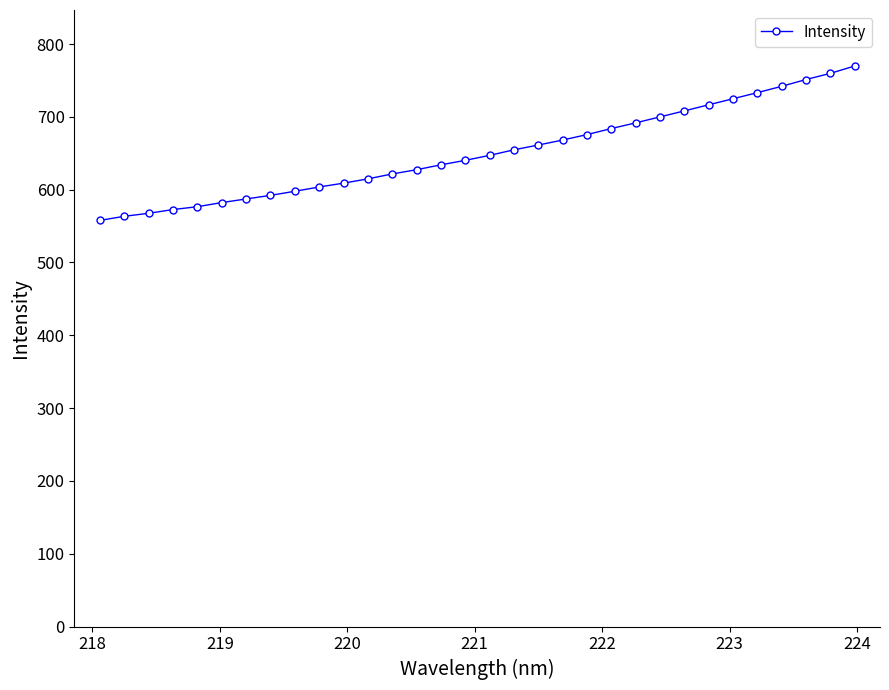

Reading left to right, list all the values displayed in this chart.

557.8	563.4	567.6	572.7	576.6	582.3	587.2	592.2	597.8	603.7	609.0	614.9	621.6	627.4	634.2	640.3	647.1	654.8	661.3	668.2	675.6	683.9	691.7	700.0	708.2	716.6	724.8	733.2	741.9	751.3	759.7	769.8